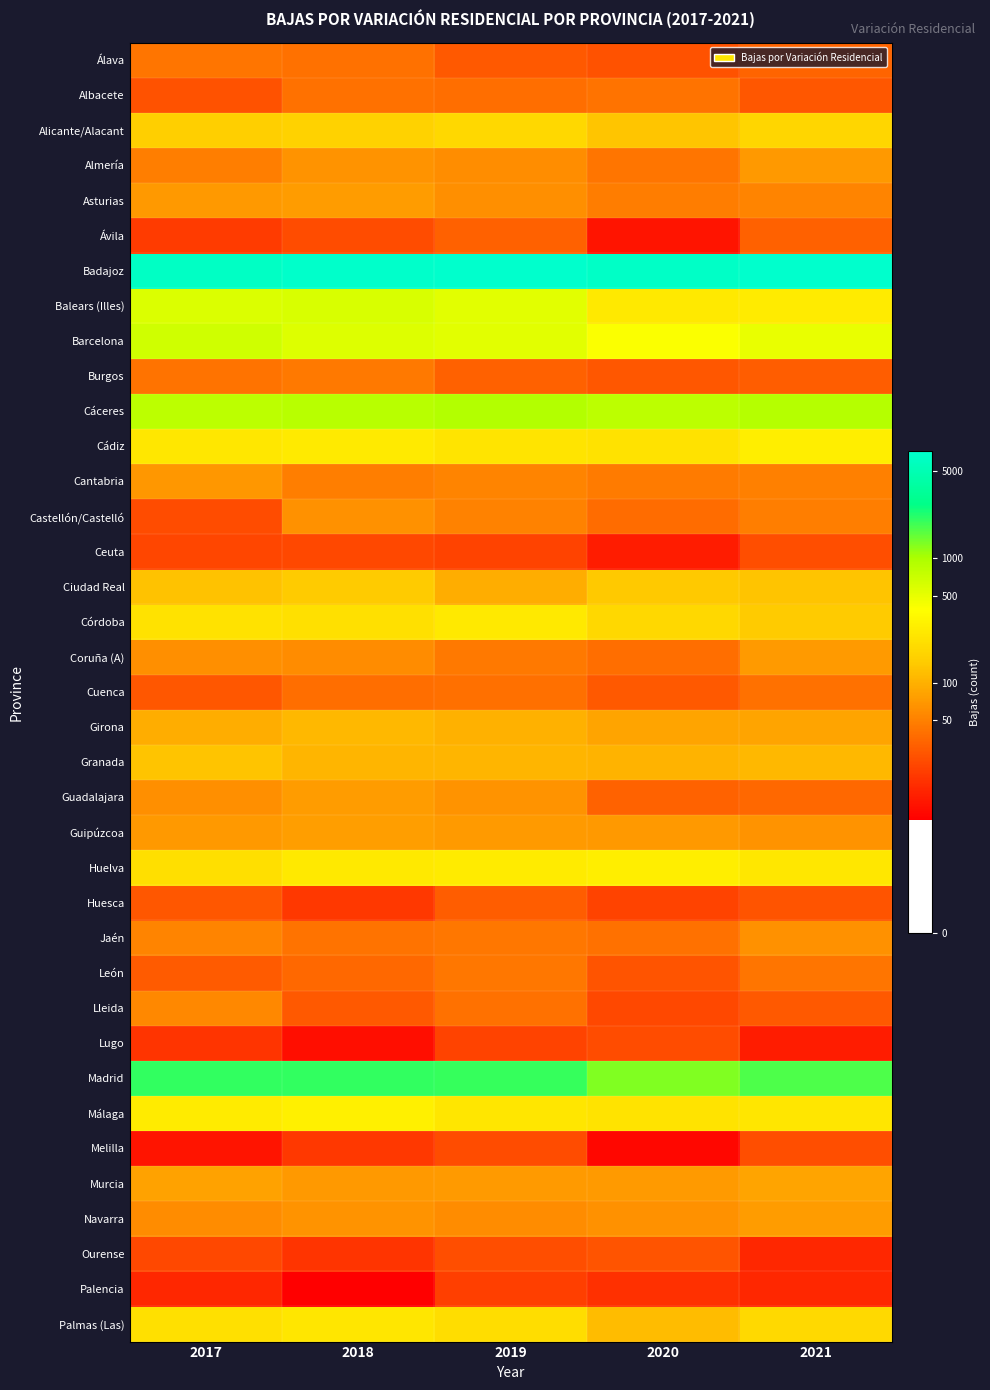

What is the smallest value displayed?

2.1